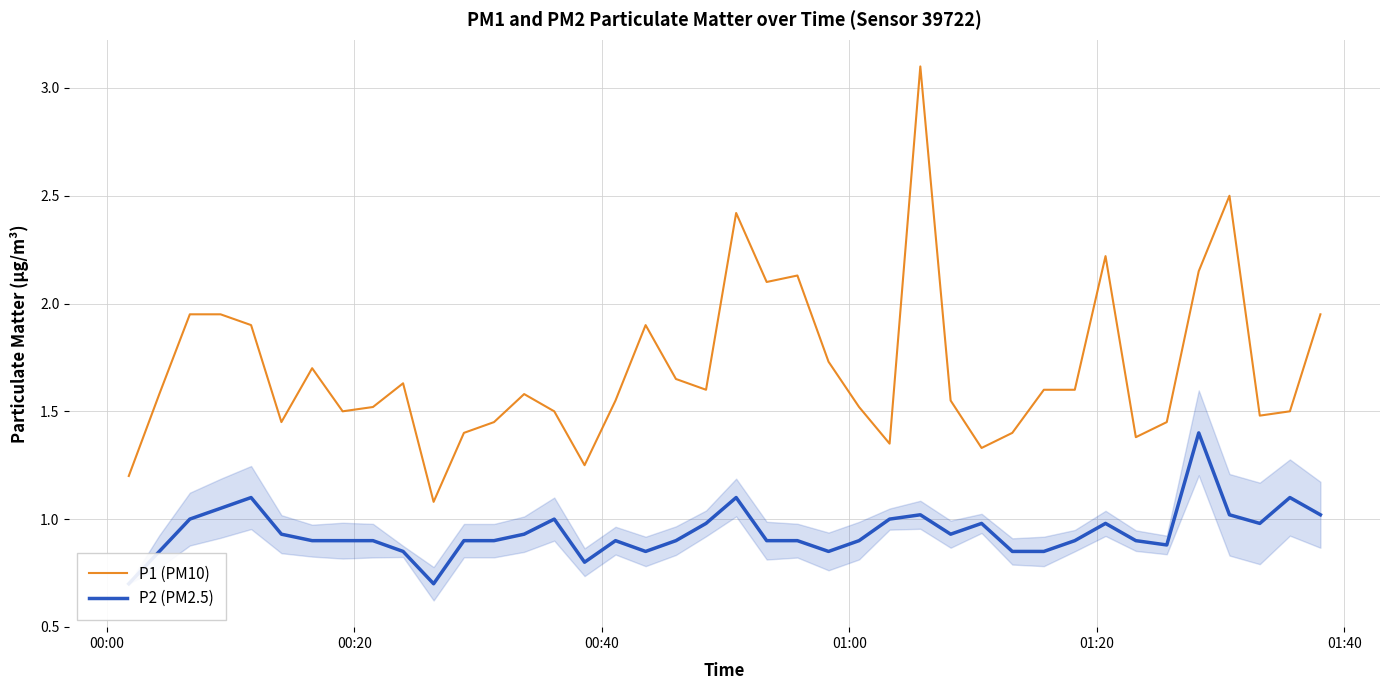

What is the difference between the maximum and minimum values in the P2 (PM2.5) series?

0.7